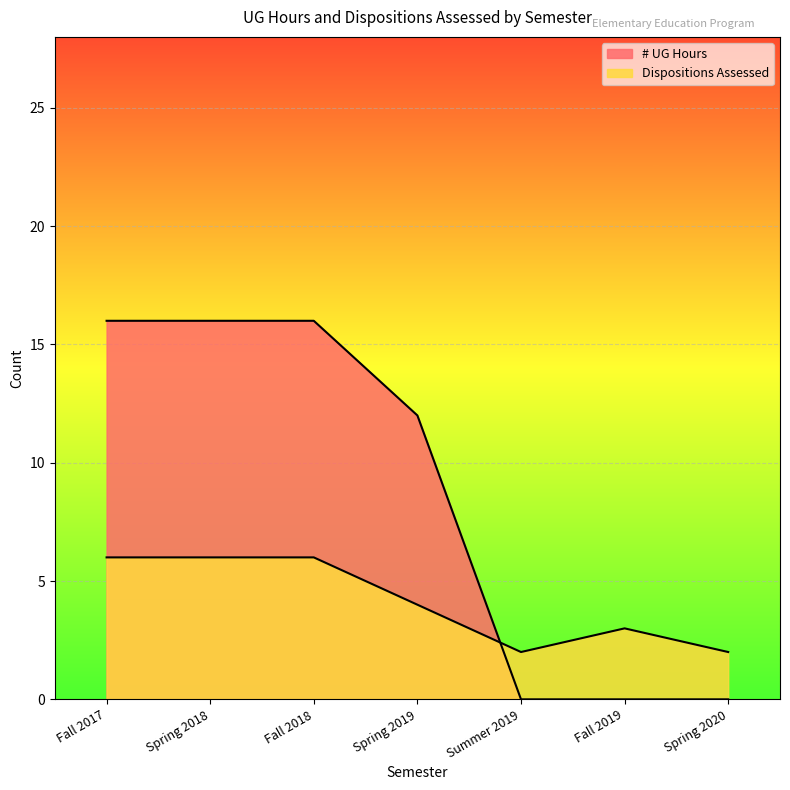

Does the chart display data point markers on the line(s)?

No